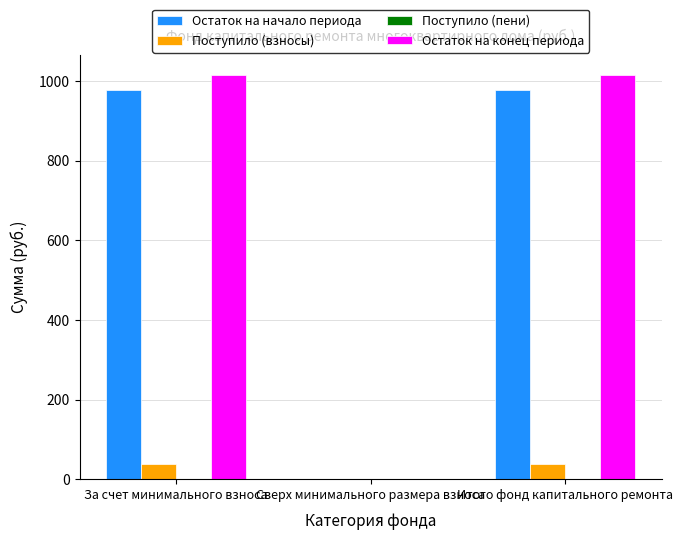

Which series has the largest total across all categories?

Остаток на конец периода